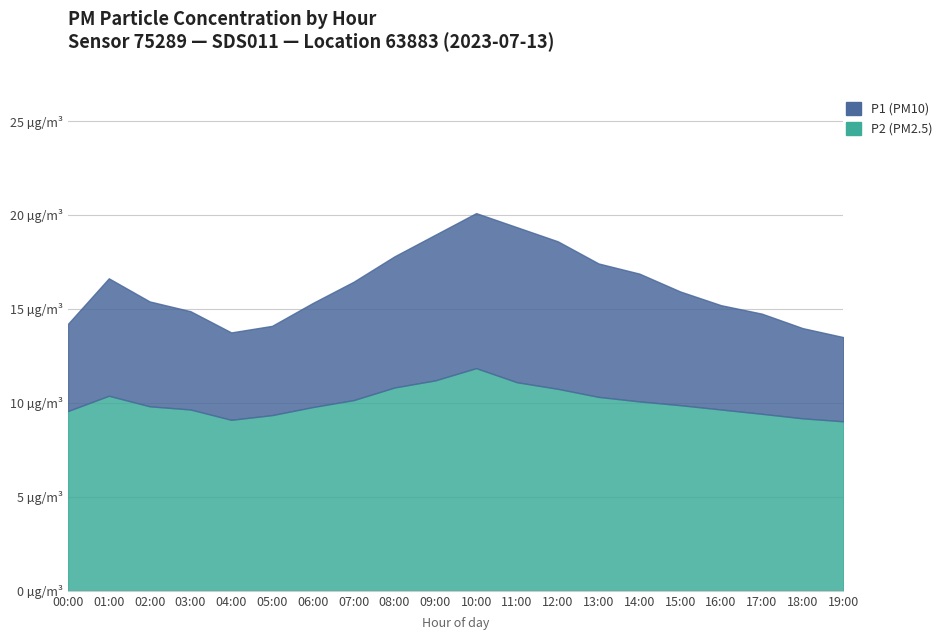

True or false: P2 and P1 intersect in this chart.

False